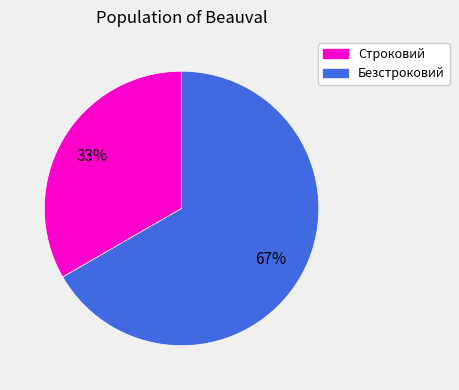

Is the sum of Строковий and Безстроковий greater than half?

Yes